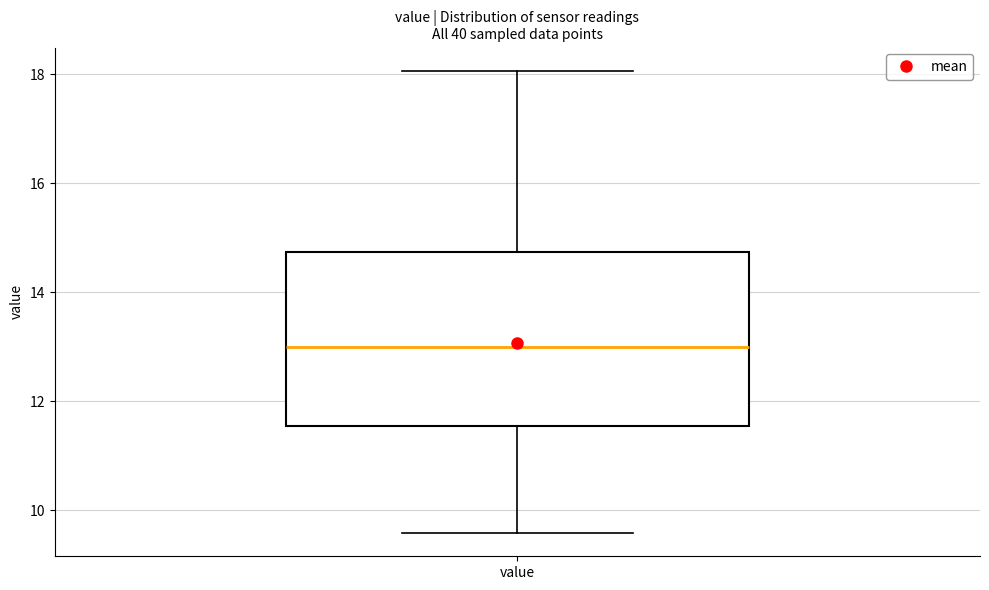

Transcribe this box plot: give where the median line is, the range the box spans, and where the two whiskers end, as read against the y-axis. The values are not printed on the chart, so give them approximately, as read against the axis.

median 13.0, box 11.6 to 14.8, whiskers 9.6 to 18.0